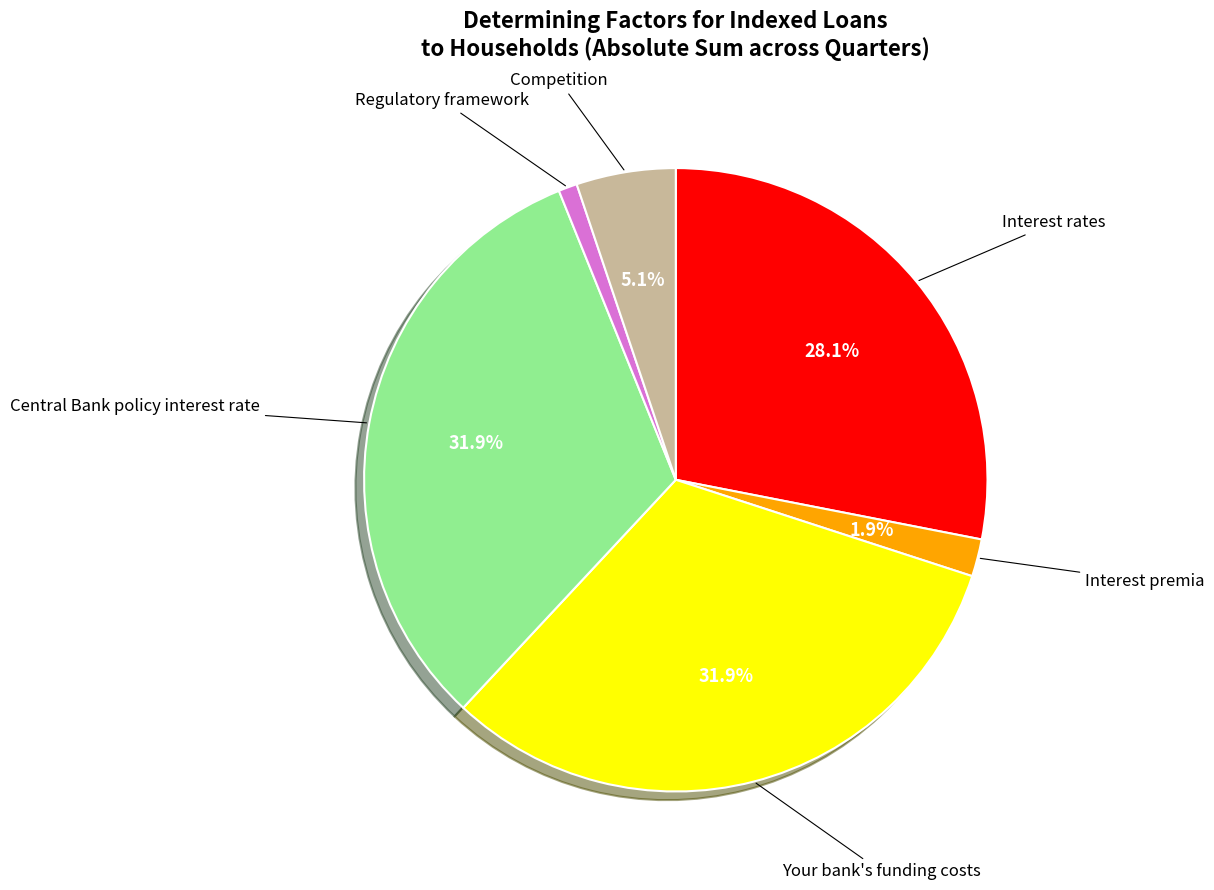

How much of the chart is everything except Central Bank policy interest rate?

68.1%